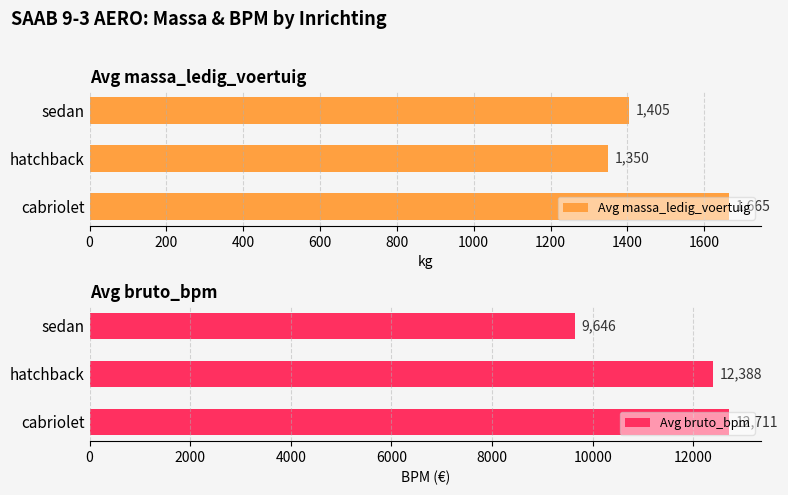

Rank the series by their average value, from highest to lowest.

Avg bruto_bpm, Avg massa_ledig_voertuig